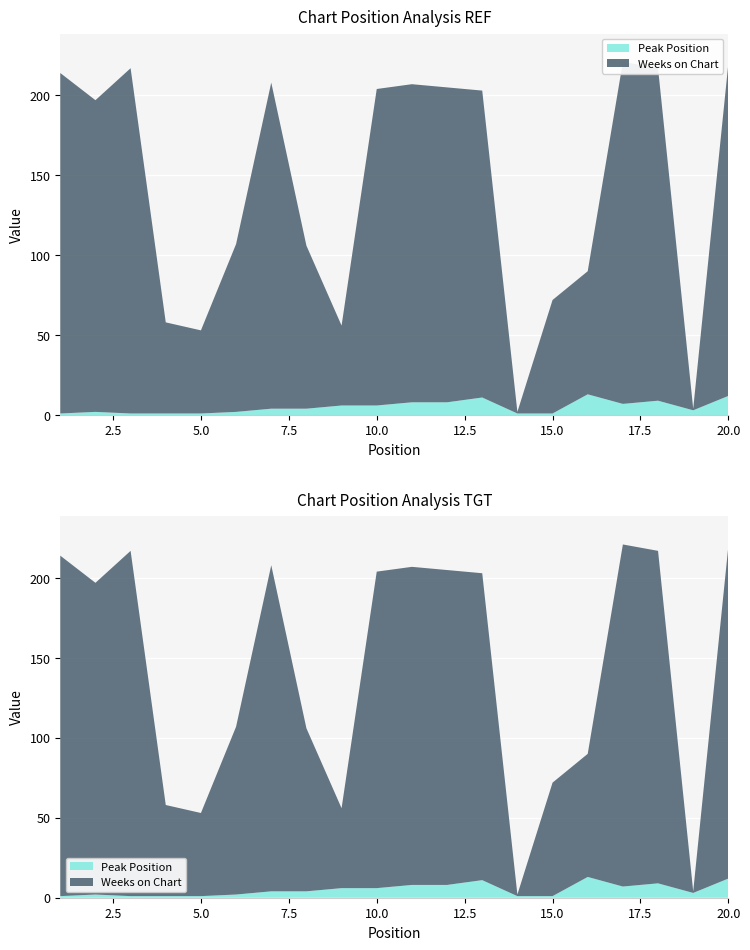

Reading left to right, transcribe all the data shown in this chart.

Weeks on Chart: 1=213	2=195	3=216	4=57	5=52	6=105	7=204	8=102	9=50	10=198	11=199	12=197	13=192	14=1	15=71	16=77	17=214	18=208	19=1	20=208
Peak Position: 1=1	2=2	3=1	4=1	5=1	6=2	7=4	8=4	9=6	10=6	11=8	12=8	13=11	14=1	15=1	16=13	17=7	18=9	19=3	20=12